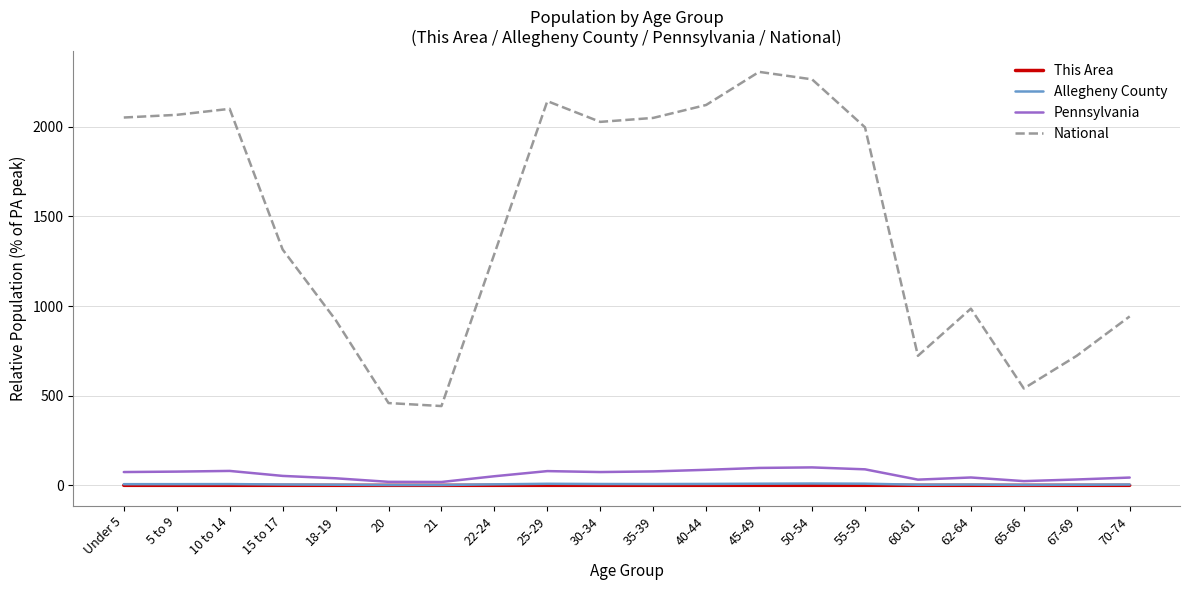

Is the value of Pennsylvania at 30-34 greater than the value of This Area at Under 5?

Yes